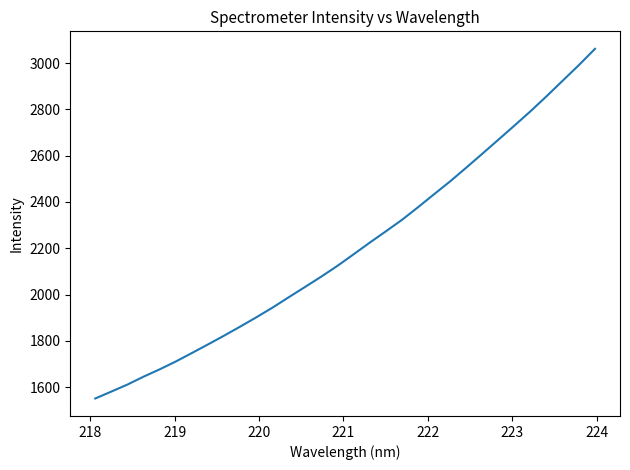

What is the difference between the maximum and minimum values?

1510.6